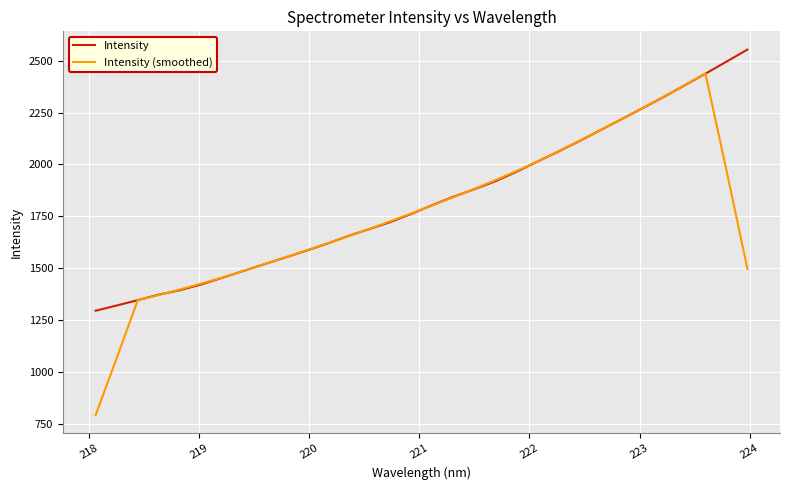

What is the difference between the maximum and minimum values in the Intensity (smoothed) series?

1645.6